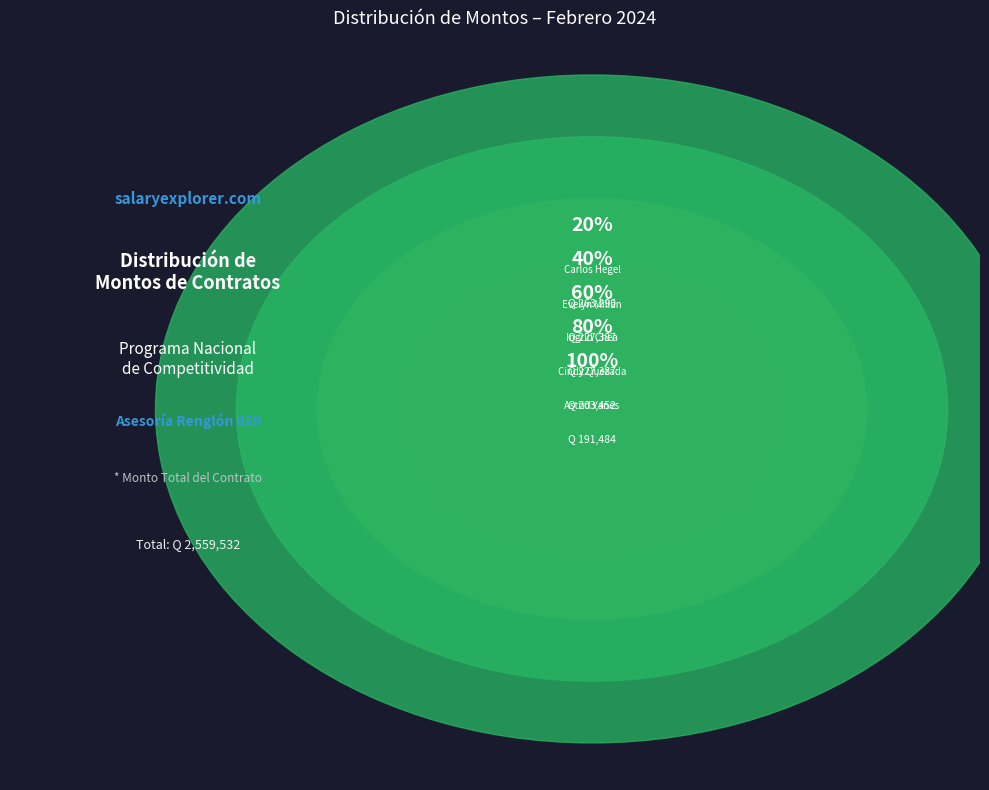

Which slice is the largest?

Carlos Hegel